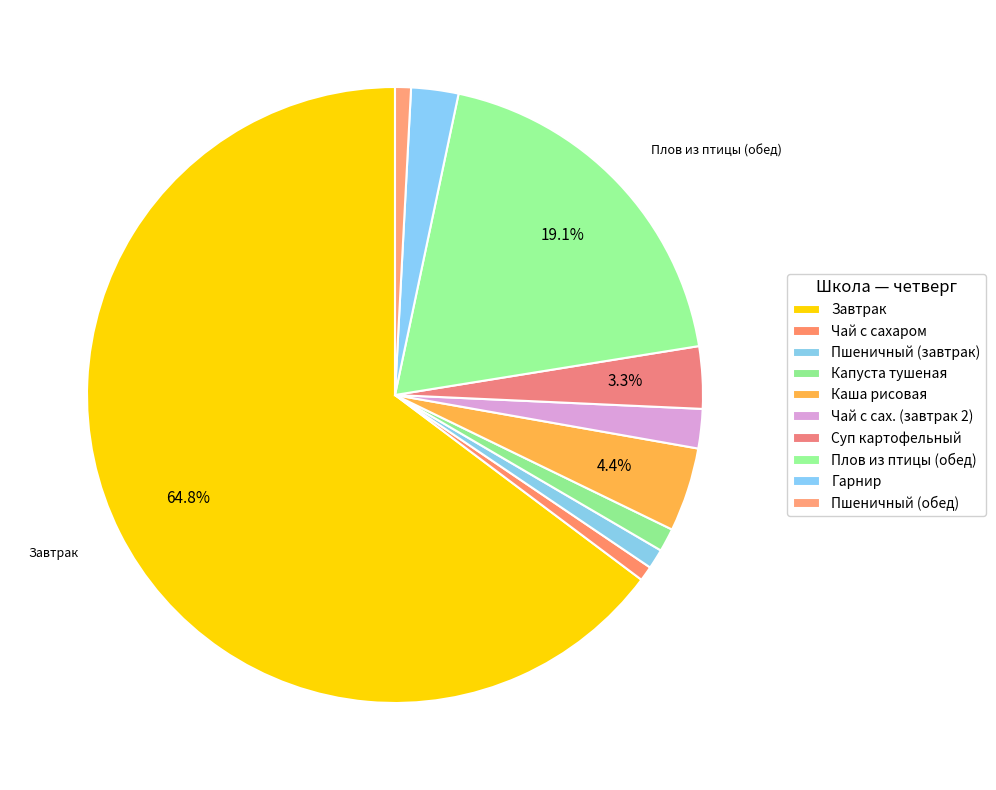

To the nearest percent, what portion does Пшеничный (завтрак) represent?

1%